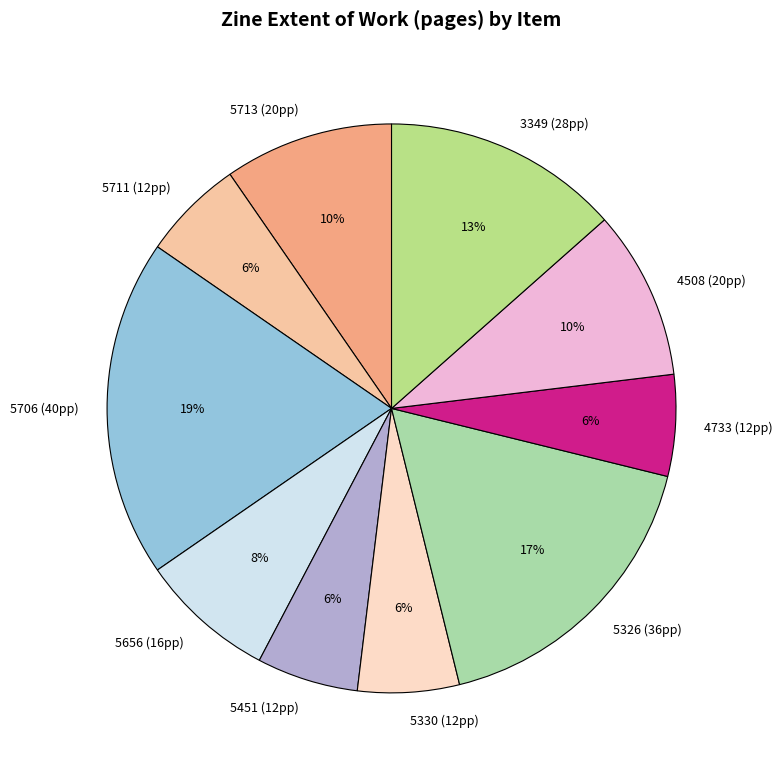

What percentage is the 3349 slice, to the nearest percent?

13%